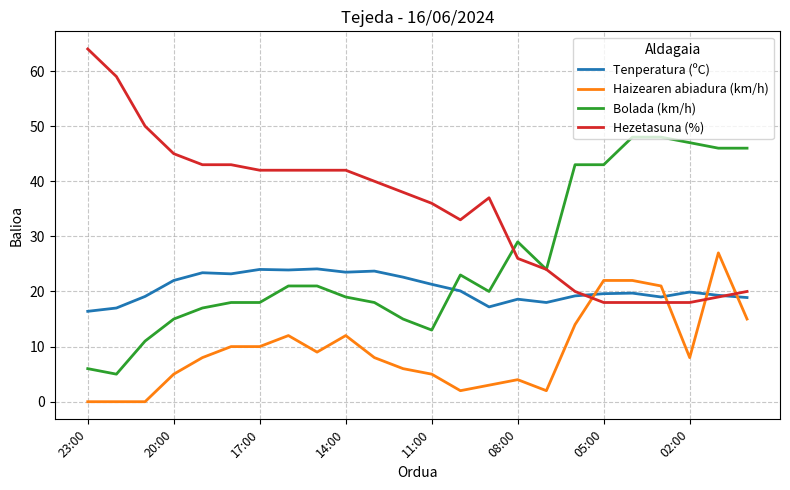

How many intersections are there between Hezetasuna (%) and Tenperatura (ºC)?

2